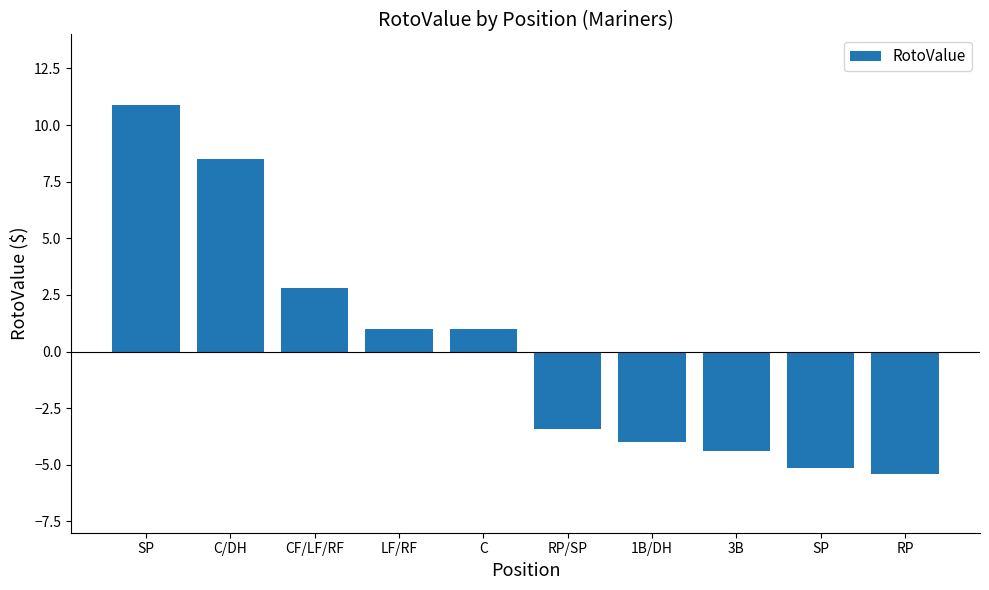

Rank the categories by value from highest to lowest.

SP, C/DH, CF/LF/RF, LF/RF, C, RP/SP, 1B/DH, 3B, SP, RP